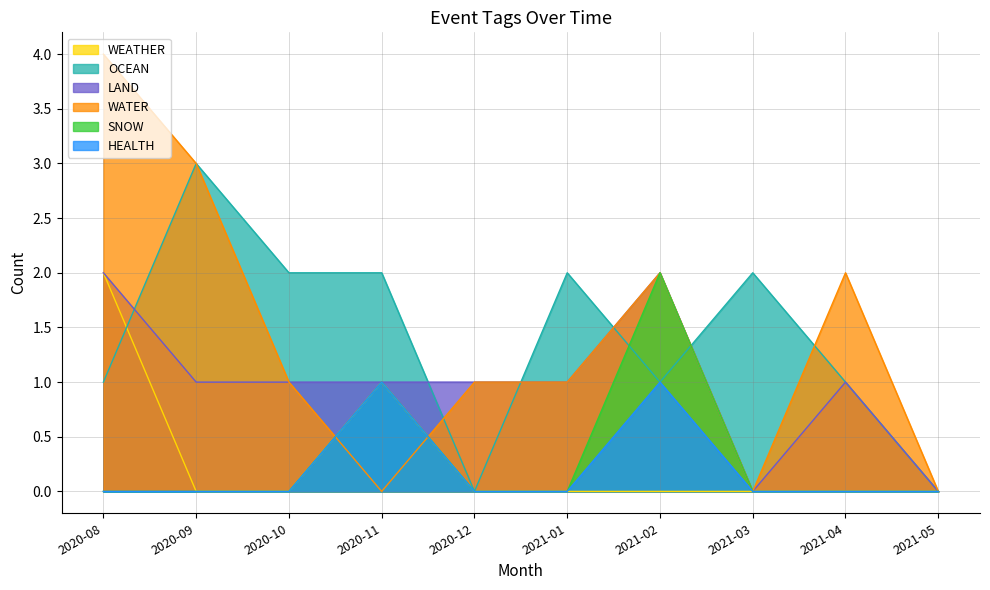

What is the label of the 8th point from the right?

2020-10